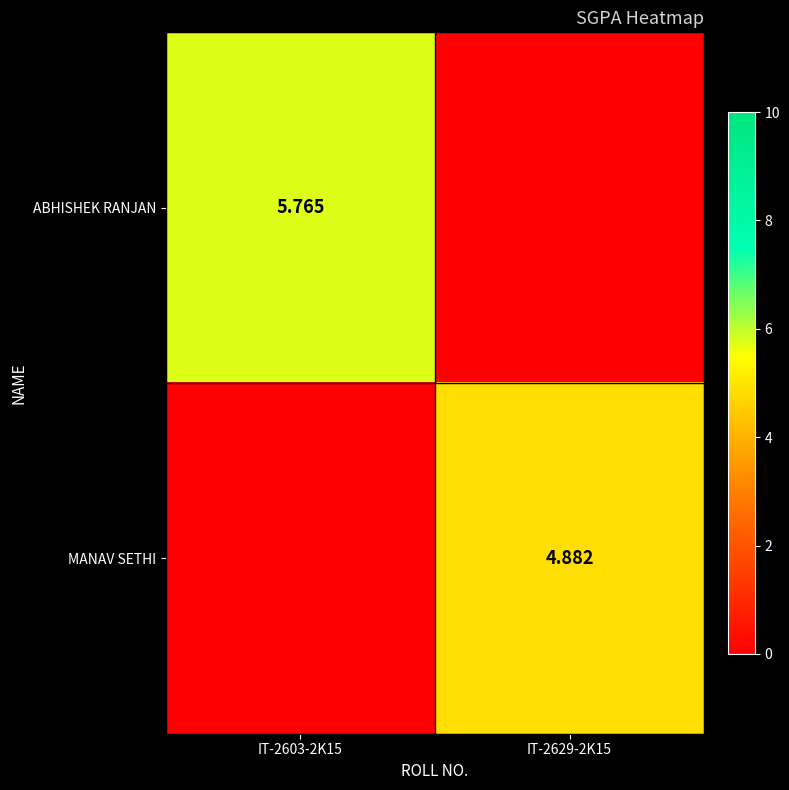

What is the sum of the ABHISHEK RANJAN values at IT-2629-2K15 and IT-2603-2K15?

5.8